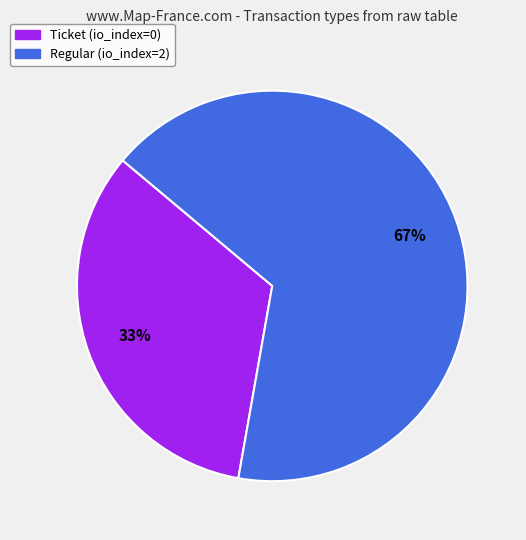

Do Regular (io_index=2) and Ticket (io_index=0) together represent more than half of the pie?

Yes